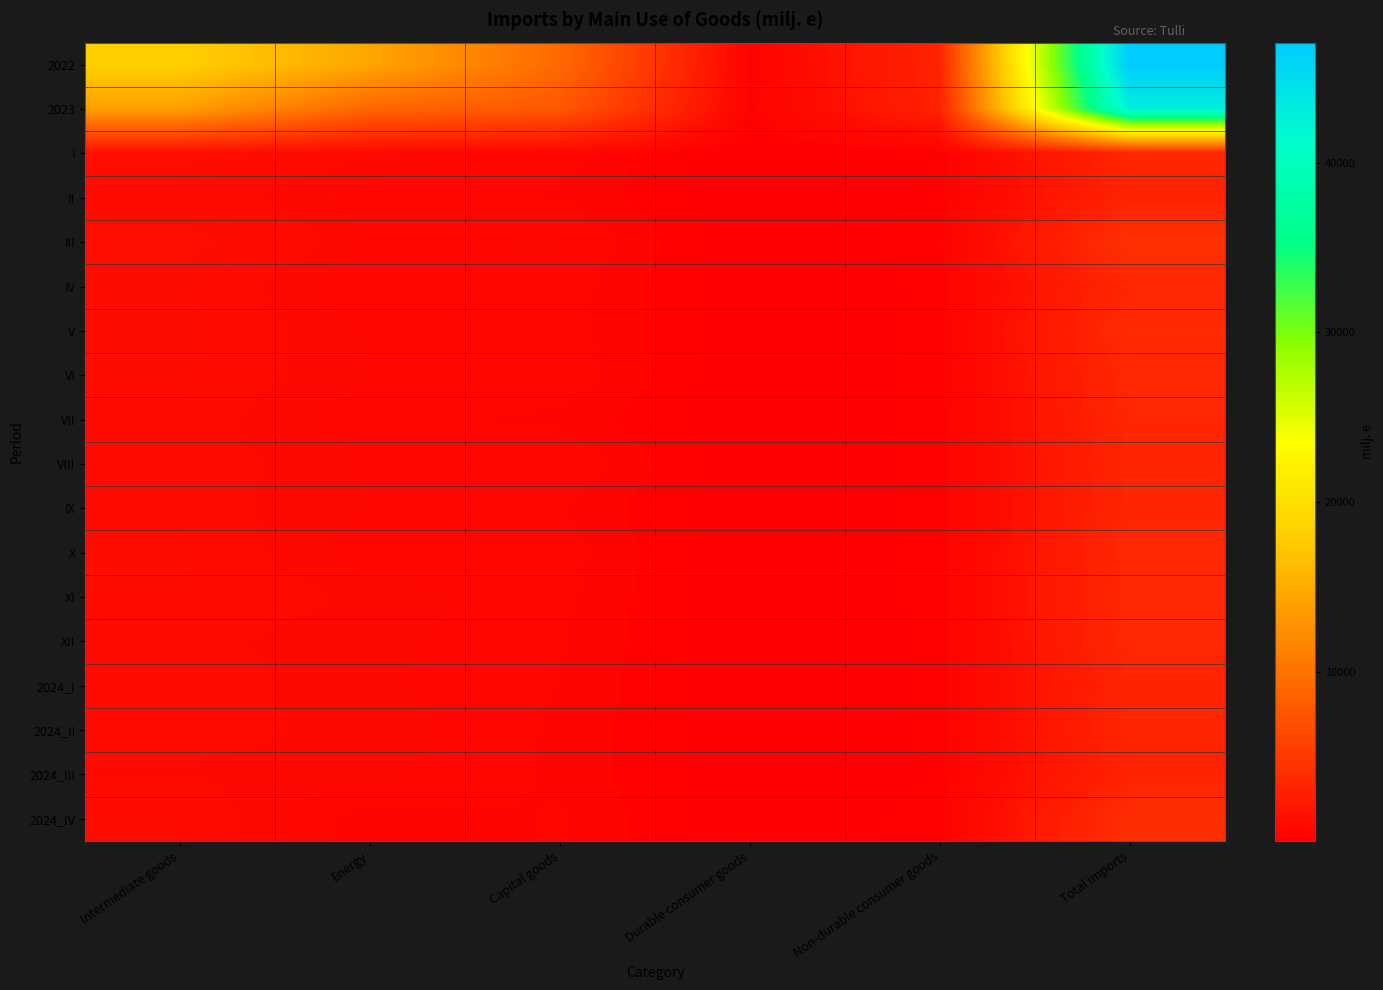

Which has a higher value, Non-durable consumer goods or Durable consumer goods?

Non-durable consumer goods